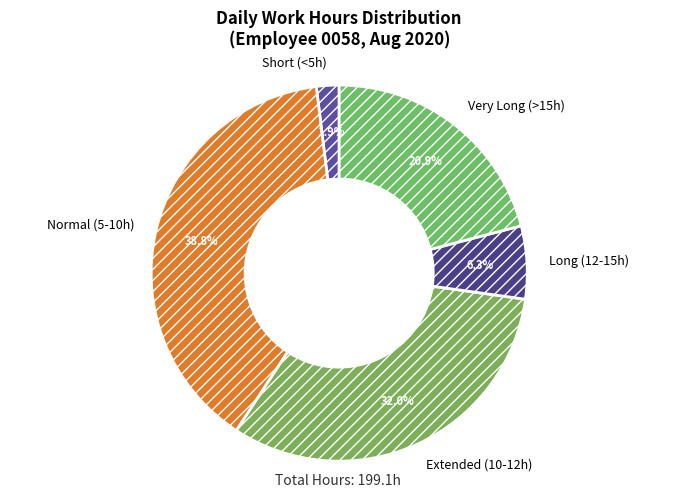

How many slices are in this pie chart?

5